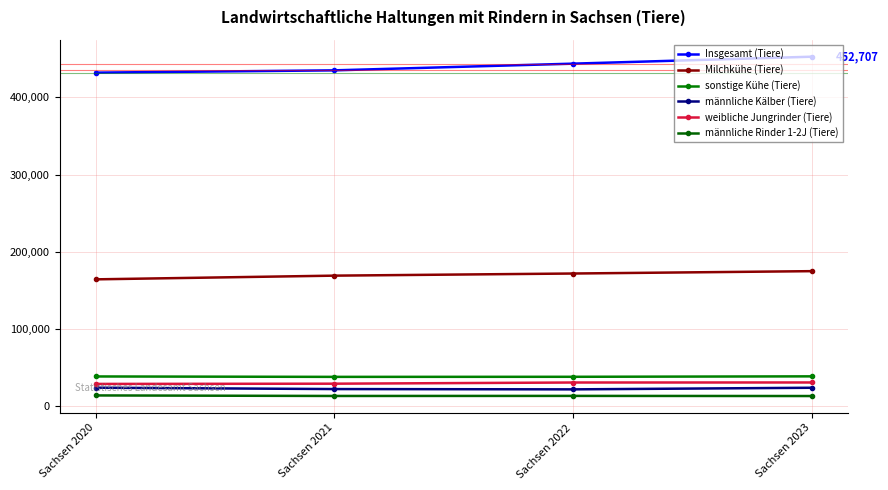

True or false: männliche Rinder 1-2J (Tiere) and Insgesamt (Tiere) cross at least once.

False